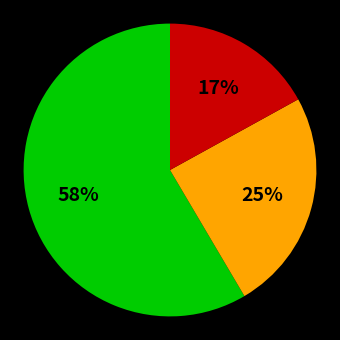

To the nearest percent, what is the average slice percentage?

33%